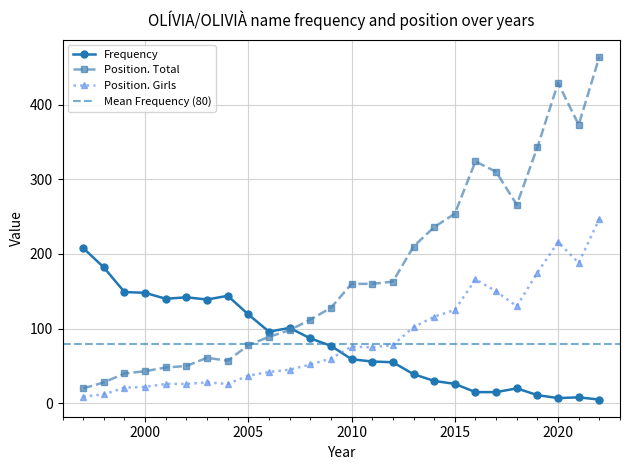

At which category does Position. Girls reach its first local peak?

2003